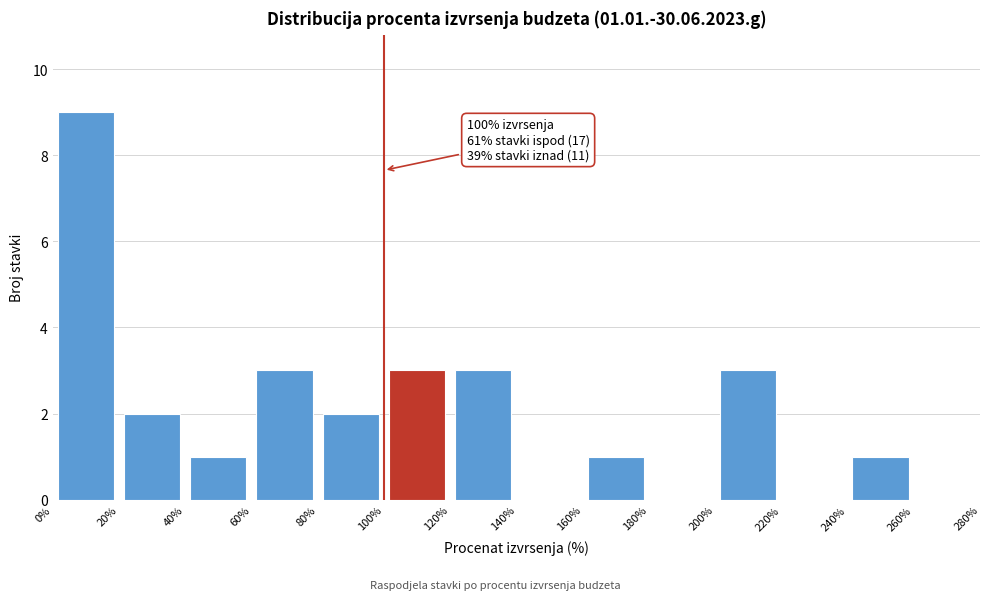

Which range on the x-axis has the tallest bar?

0% to 20%